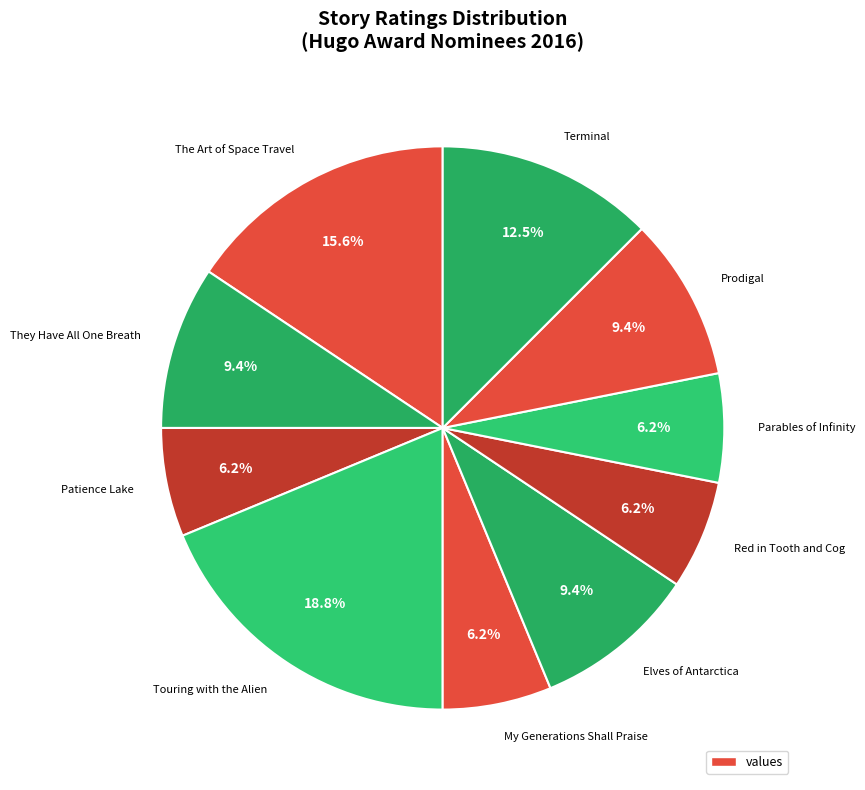

To the nearest percent, what portion does They Have All One Breath represent?

9%